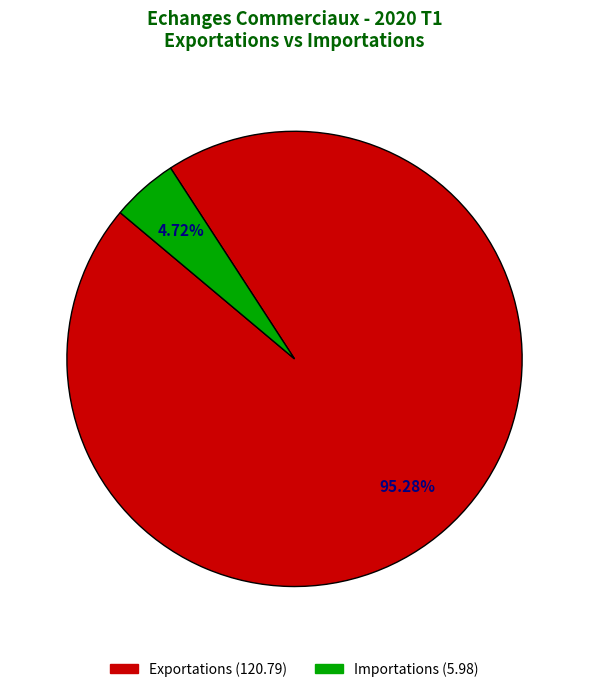

Is there a majority slice in this chart?

Yes